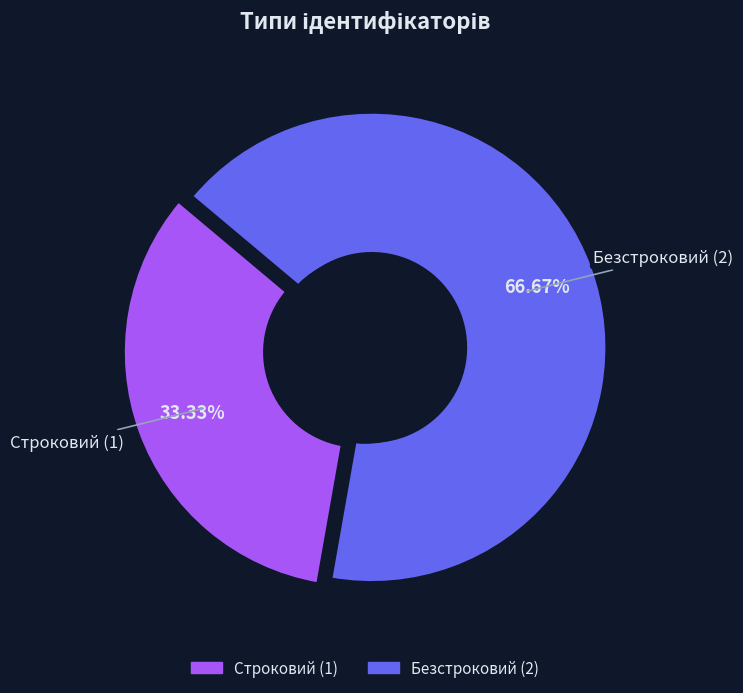

Which category has the smallest portion of the pie?

Строковий